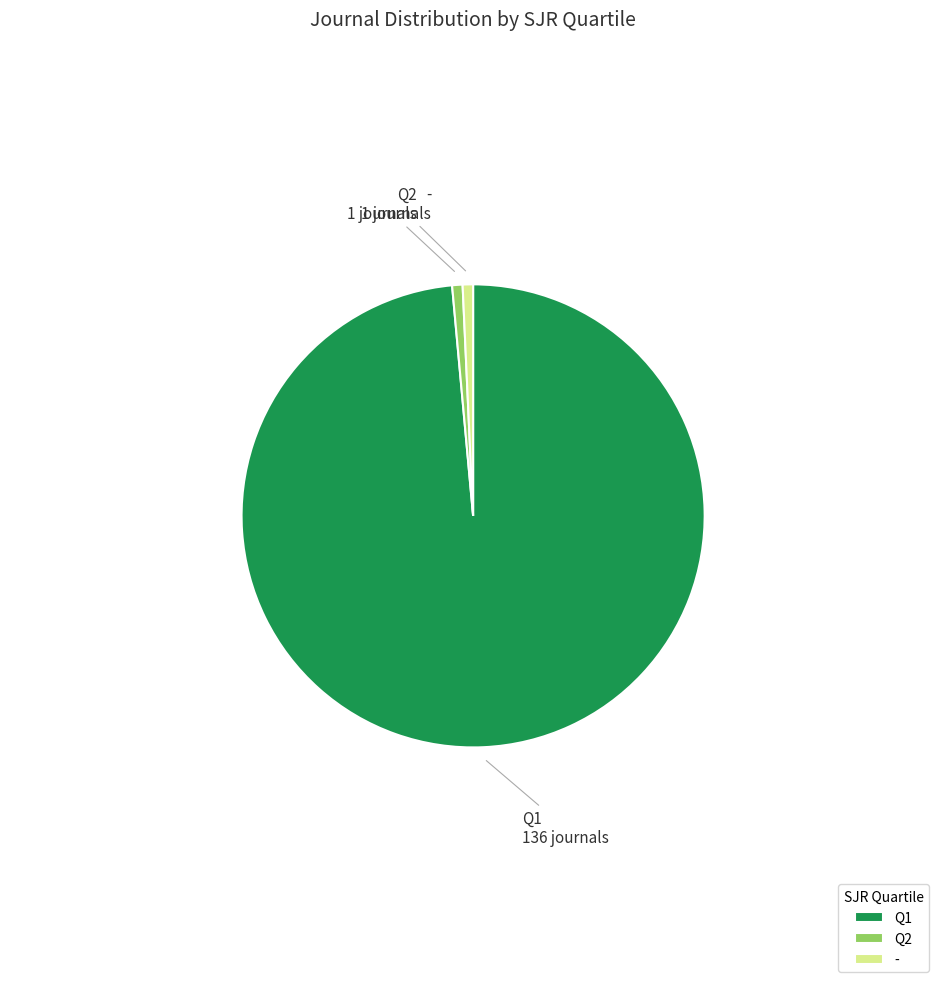

Which category has the biggest portion of the pie?

Q1